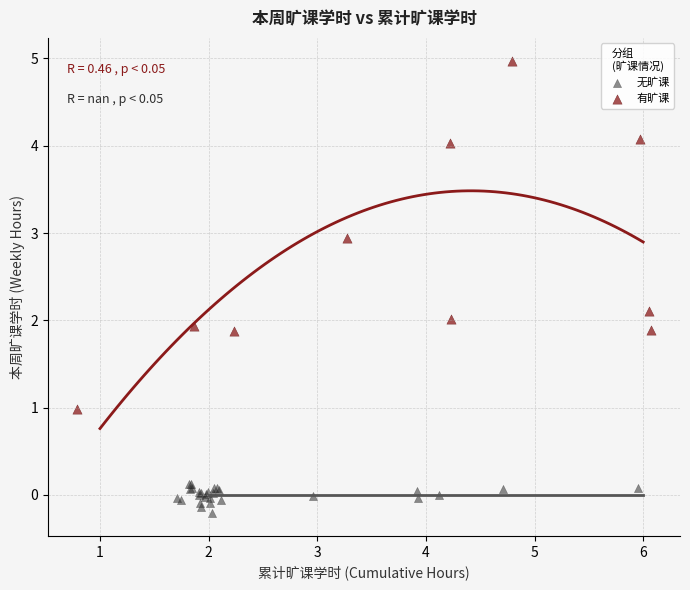

Which series has the largest Y range (max minus min)?

有旷课